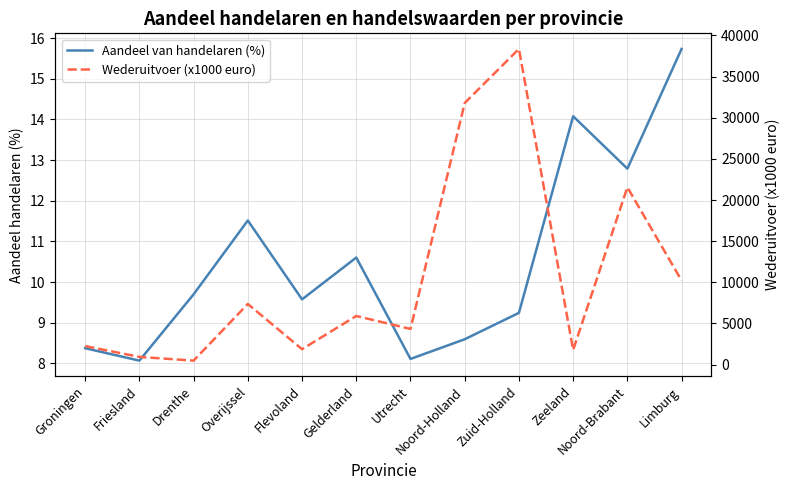

At Friesland, list the series in order from largest to smallest.

Wederuitvoer (x1000 euro), Aandeel van handelaren (%)